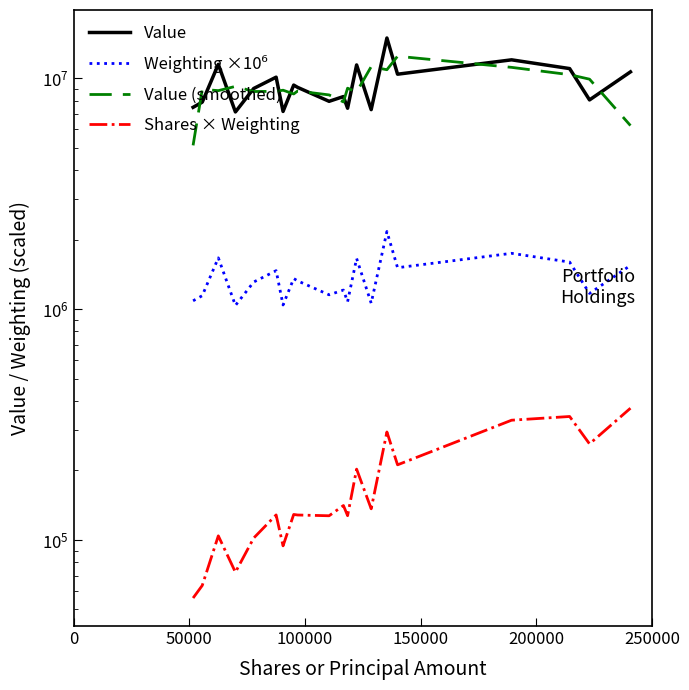

True or false: Weighting ×10⁶ and Value intersect in this chart.

False